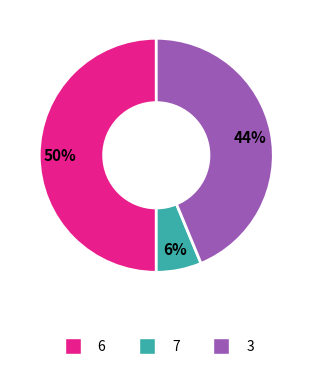

To the nearest percent, what is the average slice percentage?

33%